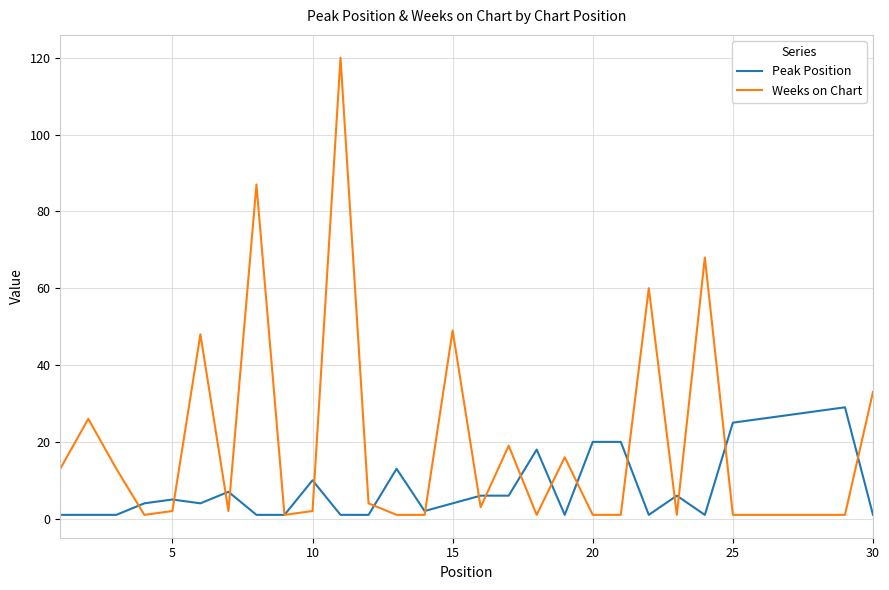

What are all the series names shown in the legend?

Peak Position, Weeks on Chart